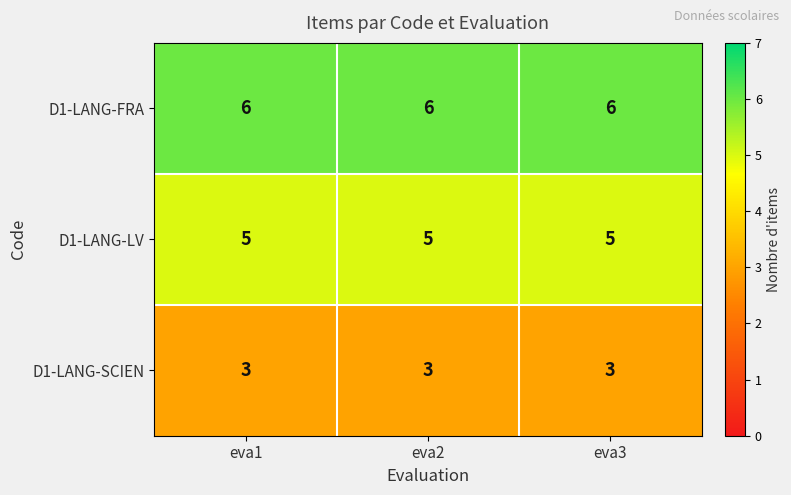

What is the sum of the D1-LANG-FRA values at eva3 and eva2?

12